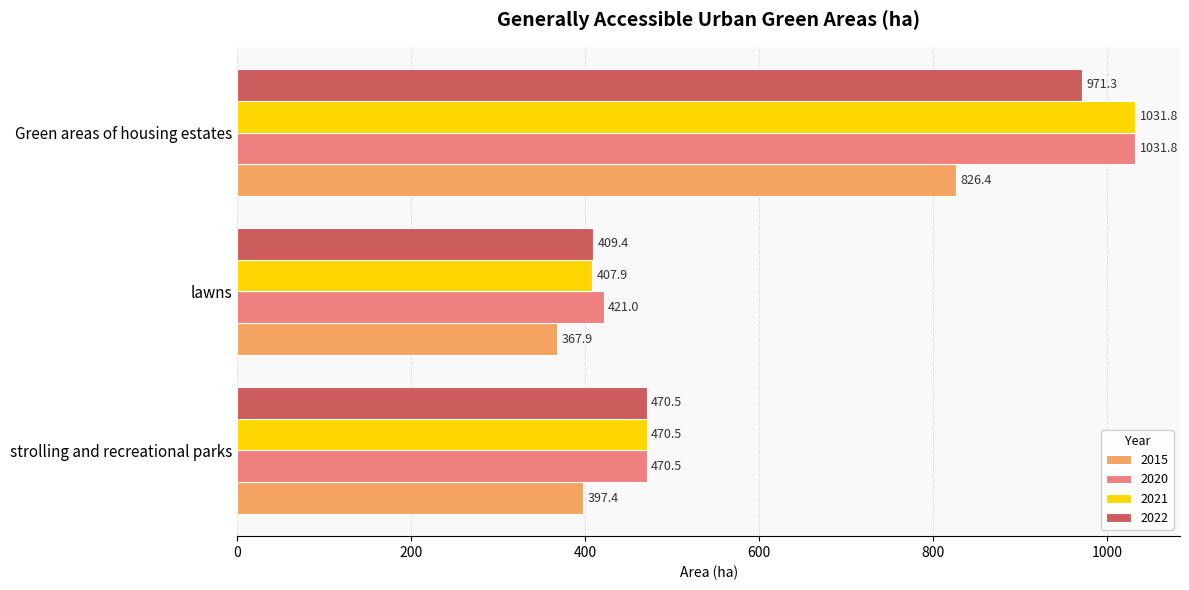

The value of 2021 at Green areas of housing estates is 1031.8. True or false?

True